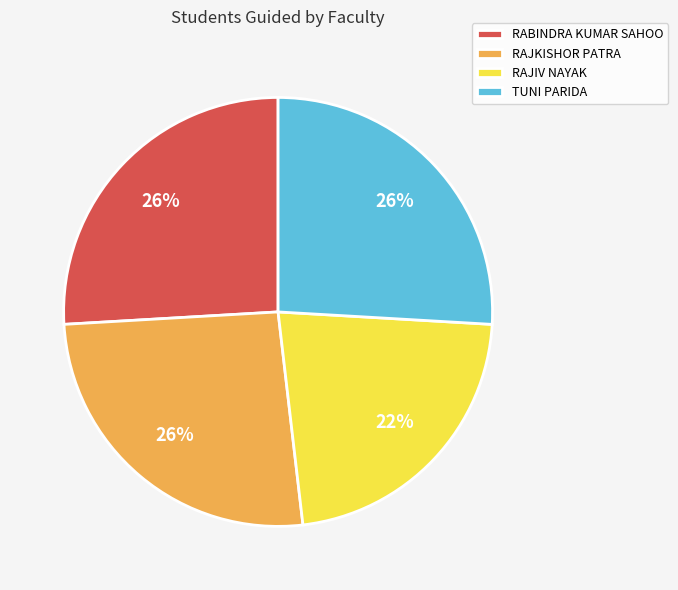

Does any single category account for the majority?

No